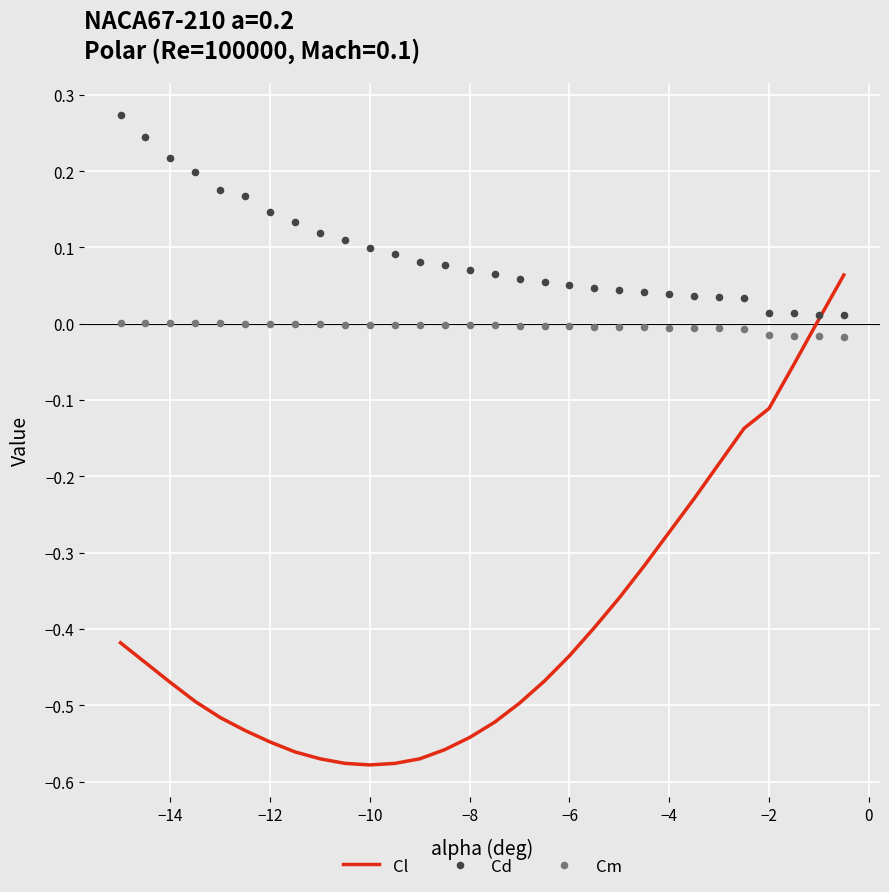

Which series has the largest total across all categories?

Cd